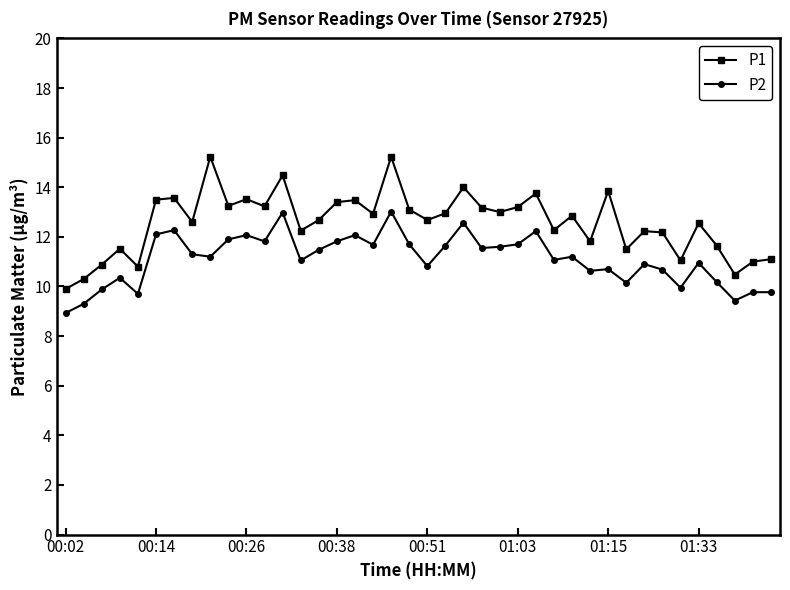

Which series has the largest total across all categories?

P1